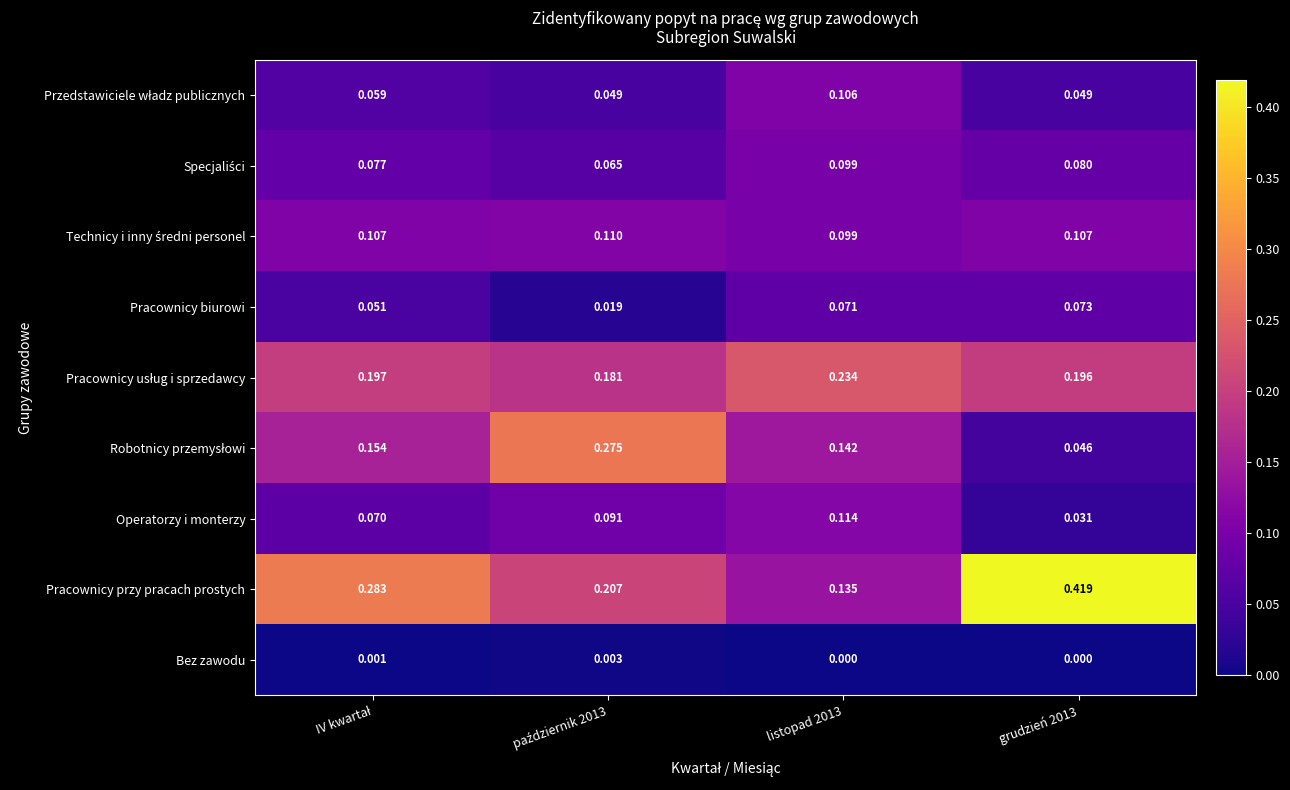

Which series has the widest spread of values?

Pracownicy przy pracach prostych